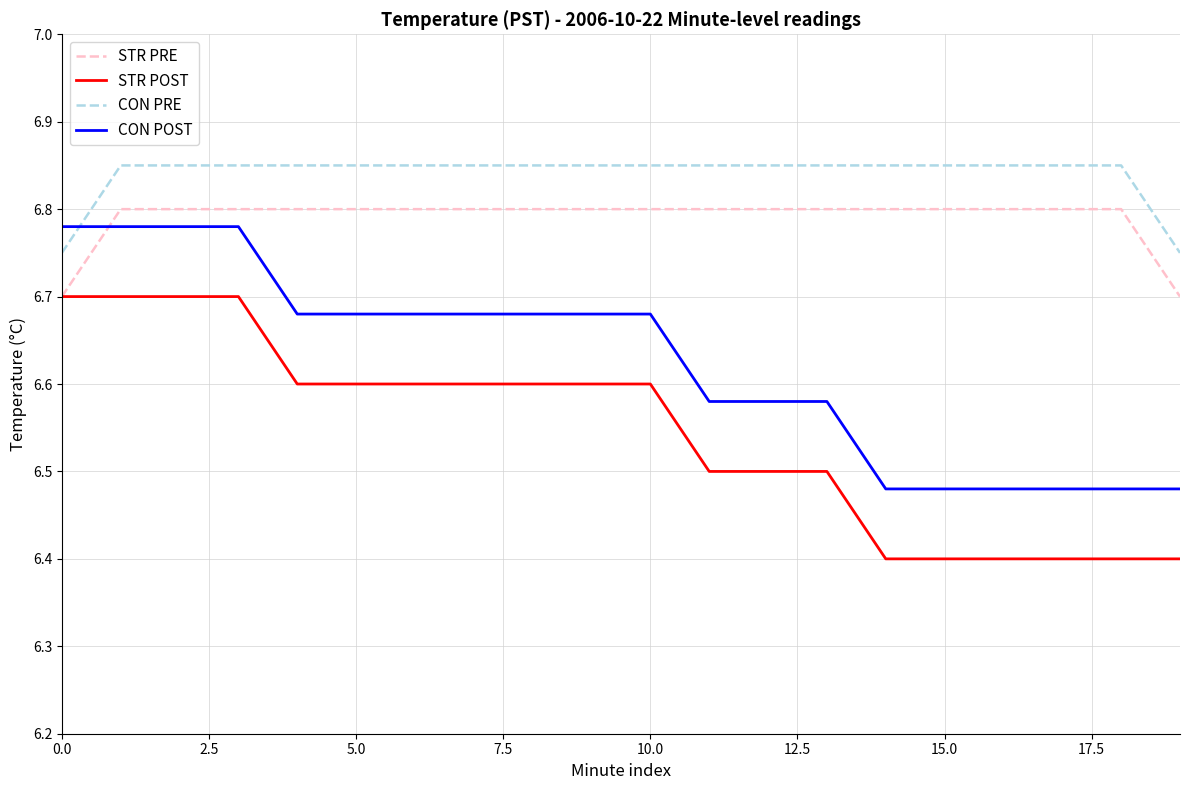

Which series has the largest total across all categories?

CON PRE